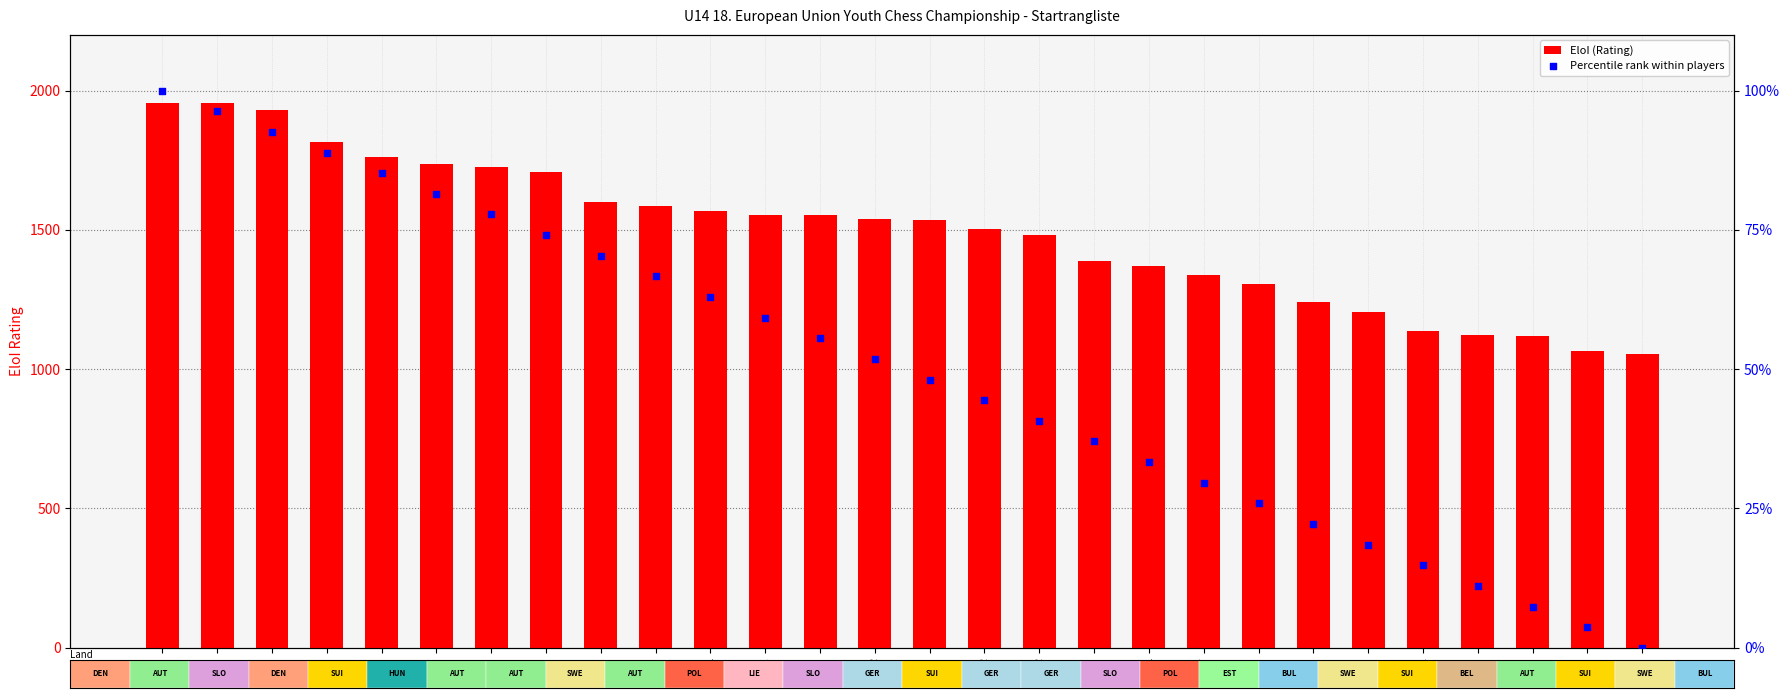

At how many categories does at least one series exceed 1014?

28